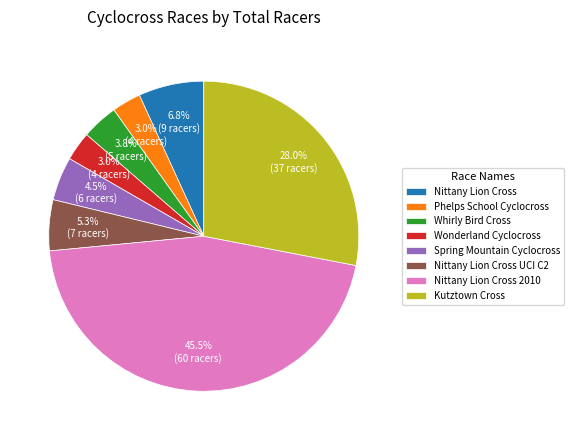

Approximately how many times larger is the value at Spring Mountain Cyclocross compared to Nittany Lion Cross?

0.7